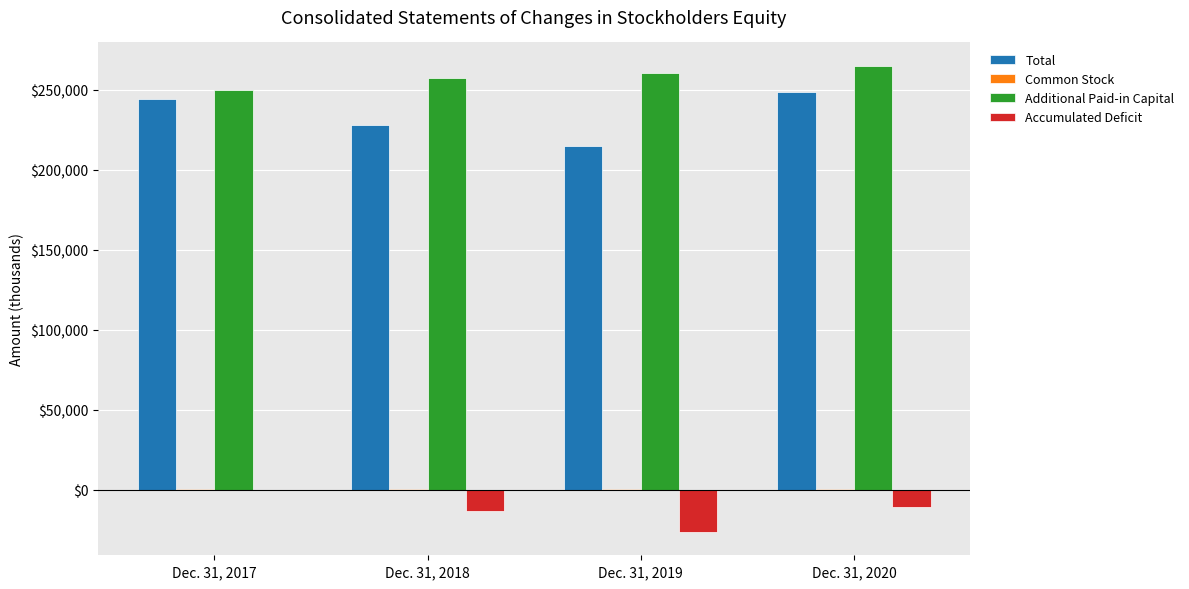

How many distinct data groups are displayed?

4